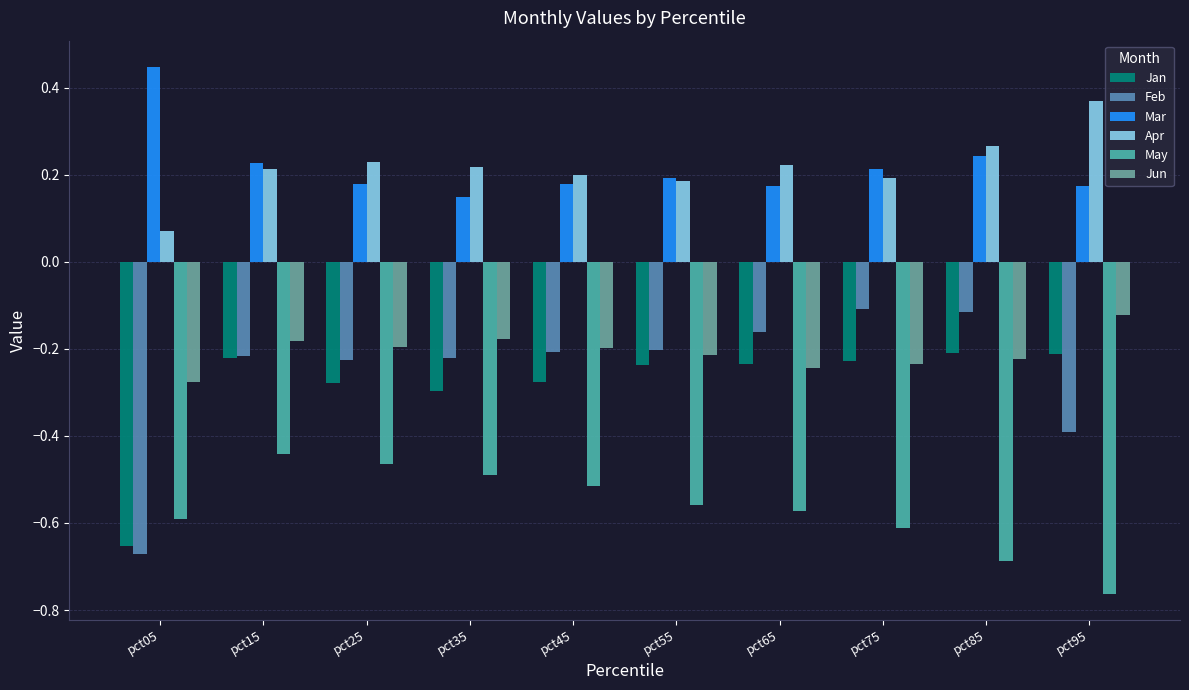

Which series has the largest total across all categories?

Mar